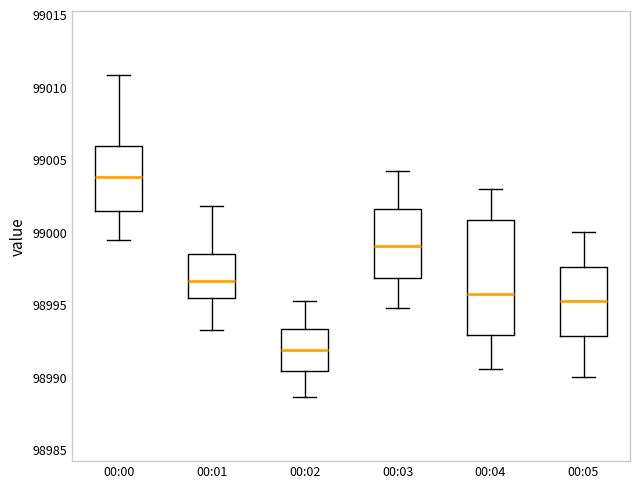

Reading left to right, read every box against the y-axis: the position of its median line, the range the box covers, and the ends of its whiskers. The values are not printed on the chart, so give them approximately, as read against the axis.

00:00: median 99004.0, box 99001.5 to 99006.0, whiskers 98999.5 to 99011.0
00:01: median 98996.5, box 98995.5 to 98998.5, whiskers 98993.5 to 99002.0
00:02: median 98992.0, box 98990.5 to 98993.5, whiskers 98988.5 to 98995.5
00:03: median 98999.0, box 98997.0 to 99001.5, whiskers 98995.0 to 99004.0
00:04: median 98996.0, box 98993.0 to 99001.0, whiskers 98990.5 to 99003.0
00:05: median 98995.5, box 98993.0 to 98997.5, whiskers 98990.0 to 99000.0